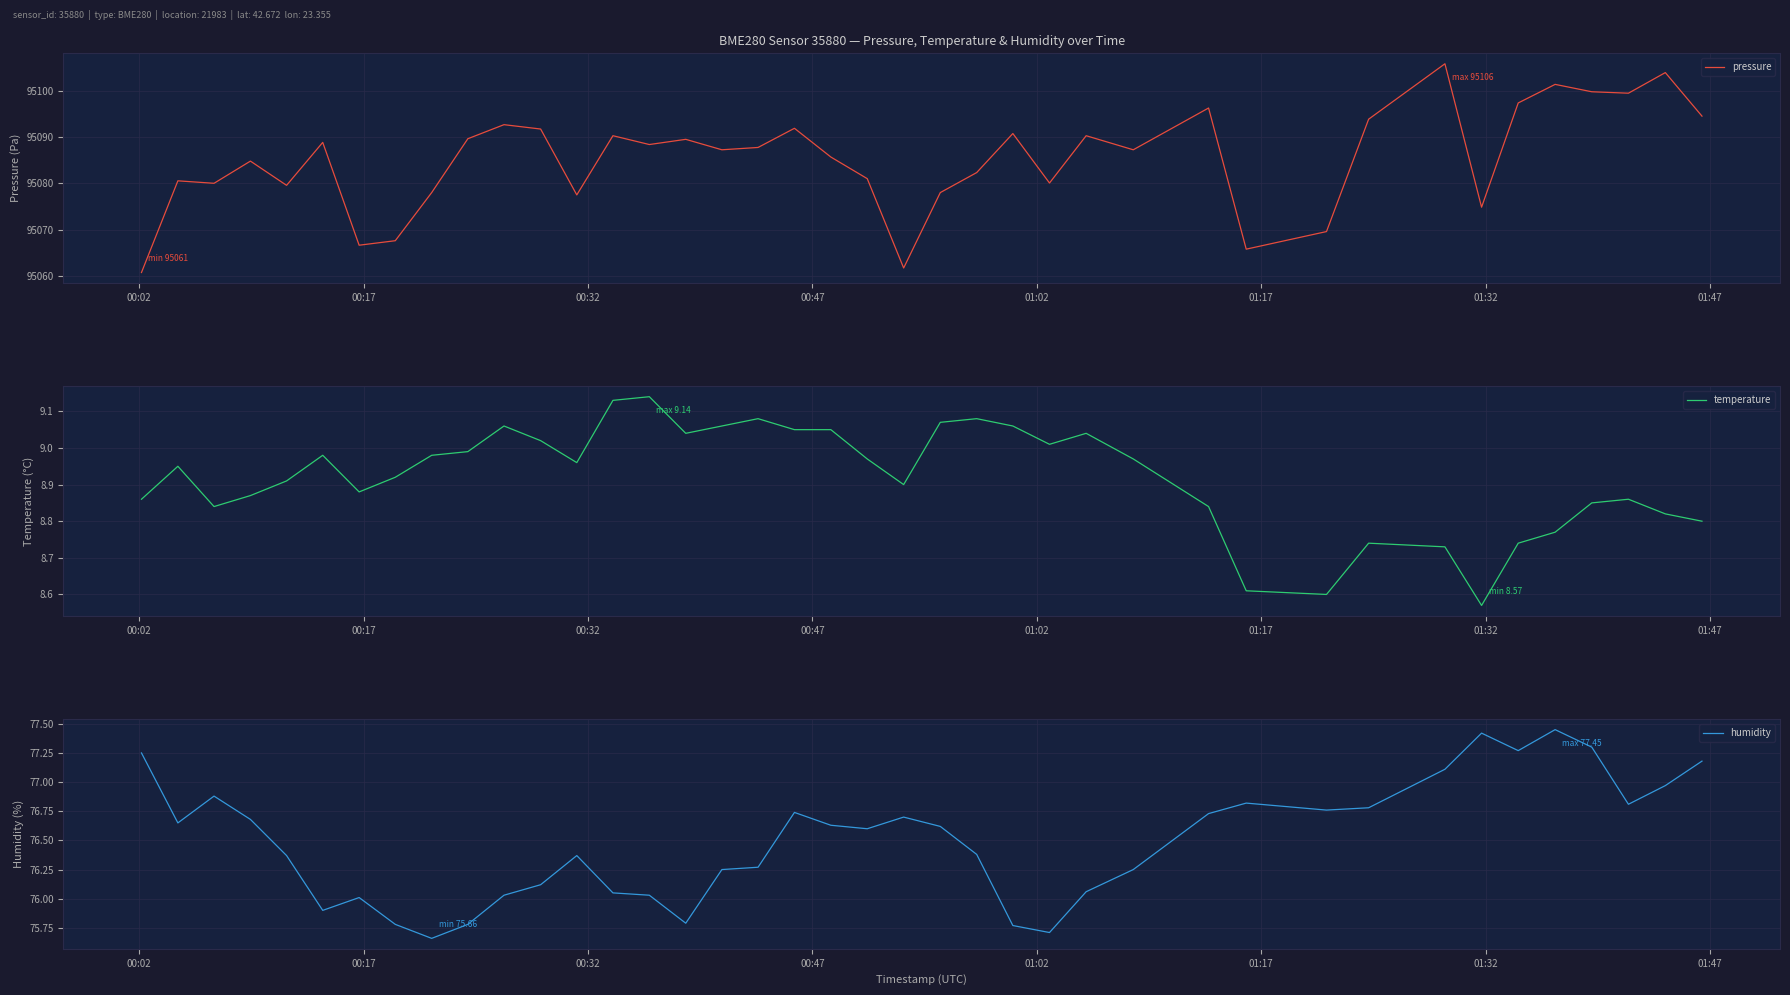

List the series in order of their peak value, lowest first.

temperature, humidity, pressure